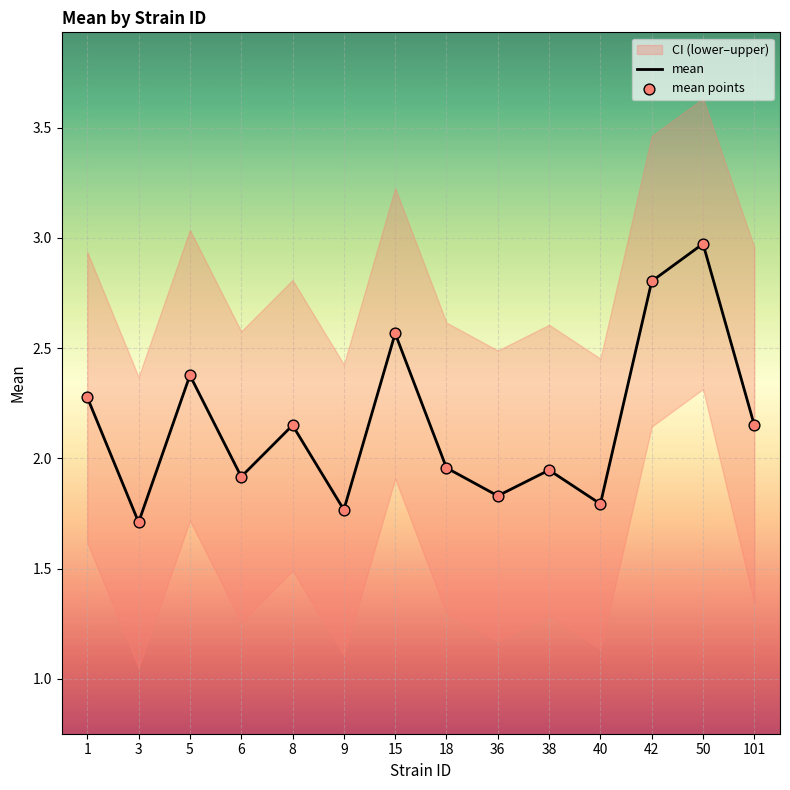

At how many categories does at least one series exceed 1?

14